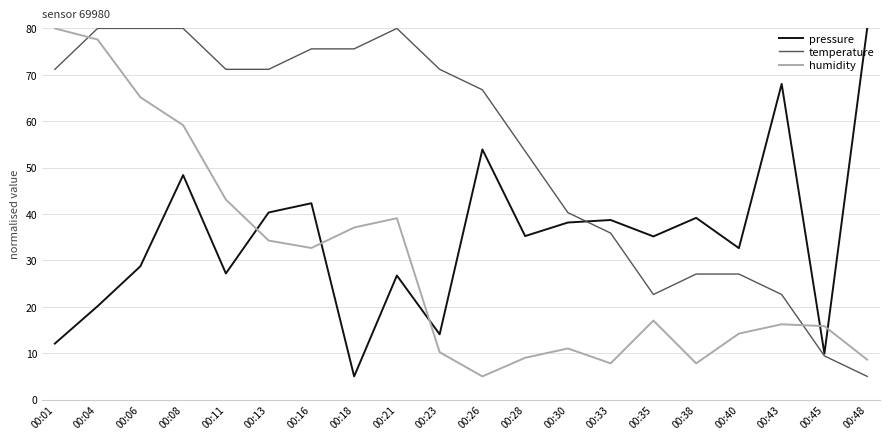

Rank the series at 00:06 from lowest to highest value.

pressure, humidity, temperature